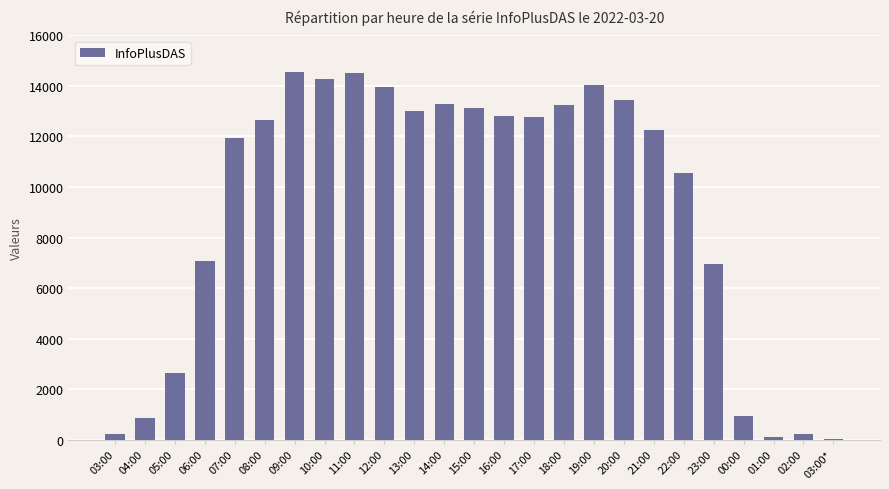

Is it true that the value at 11:00 is 14502?

True